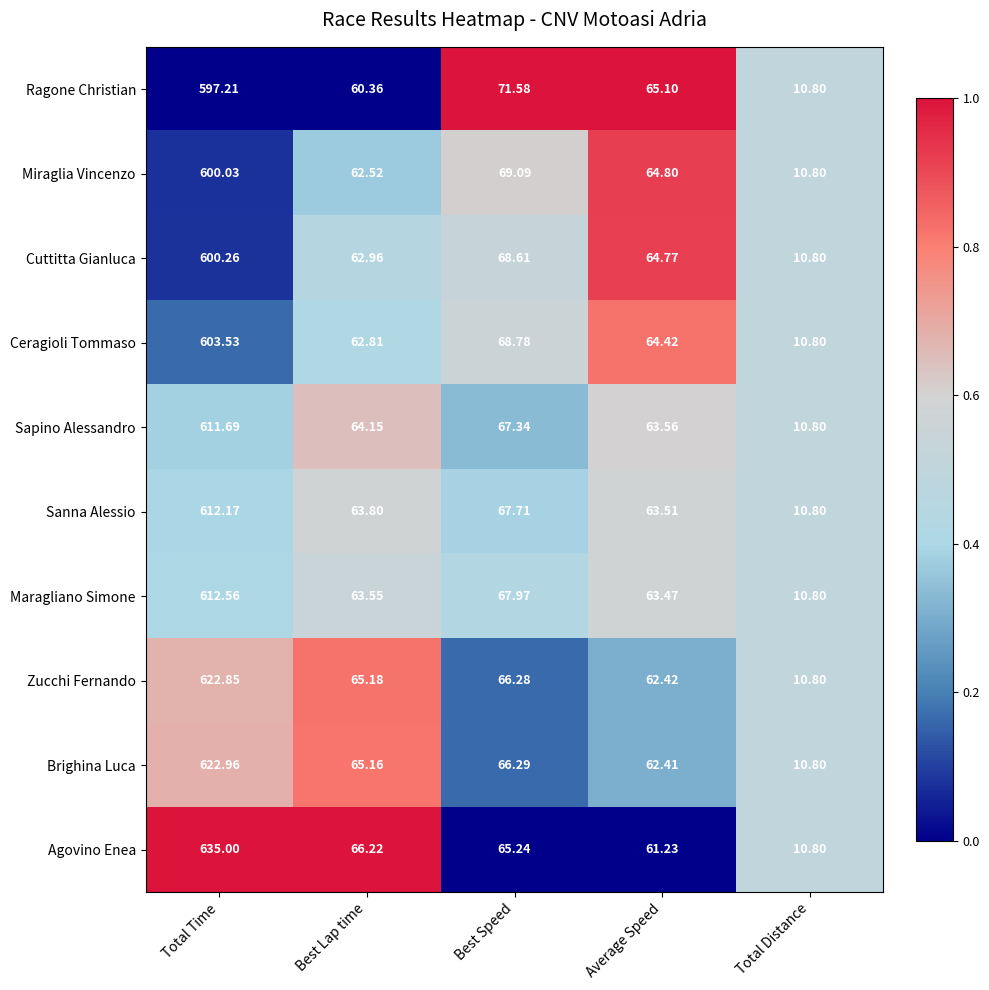

What is the total value across all series at Total Time?

6118.3